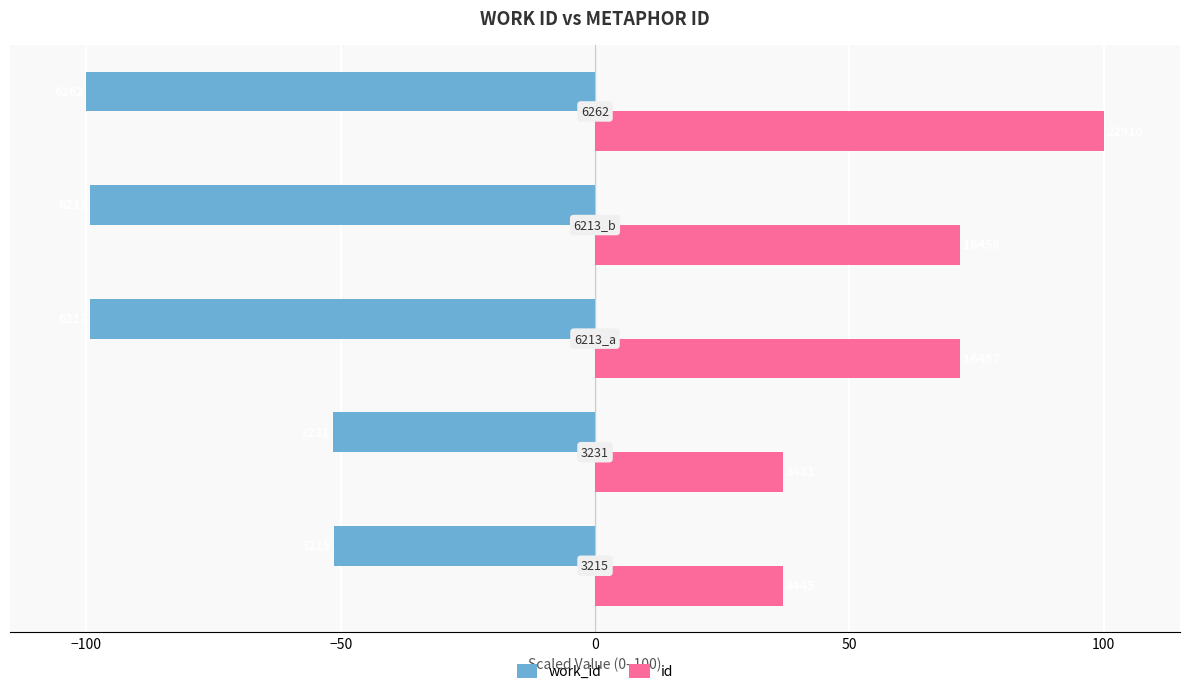

Which series has the largest total across all categories?

id